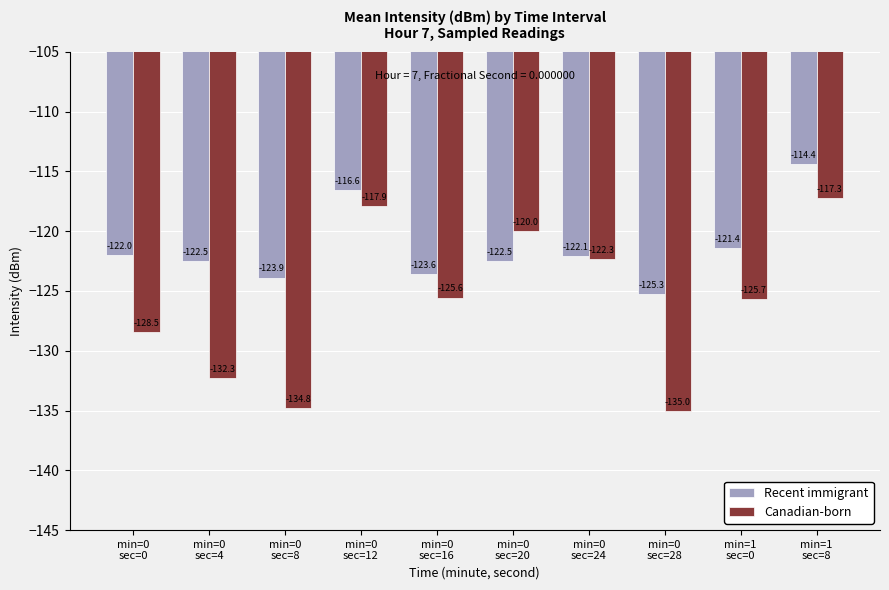

Which series has the largest total across all categories?

Recent immigrant